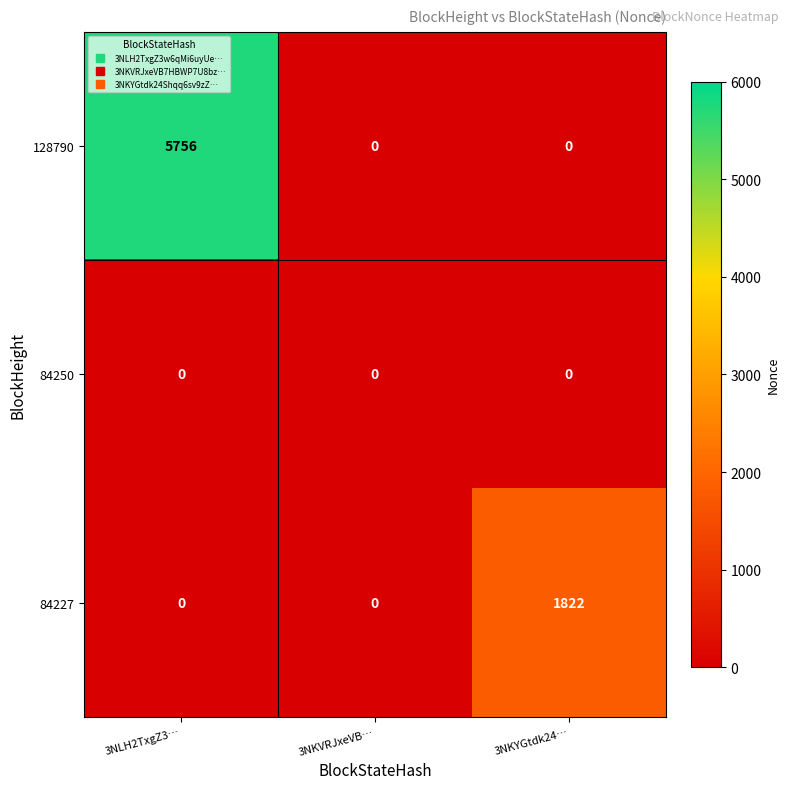

Is it true that 128790 equals -1808 at 3NKVRJxeVB…?

False